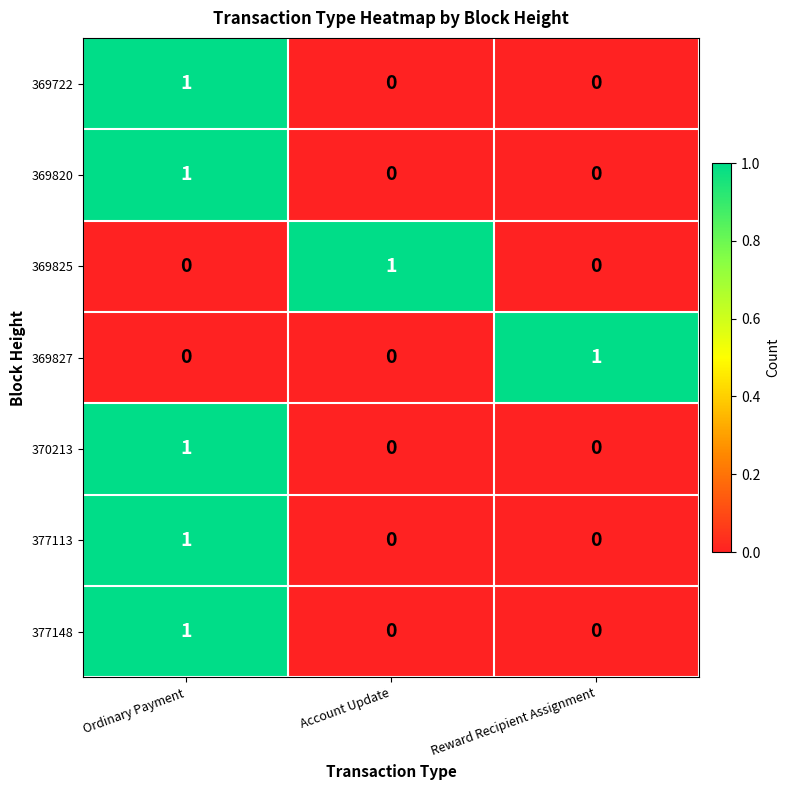

How many distinct data groups are displayed?

7